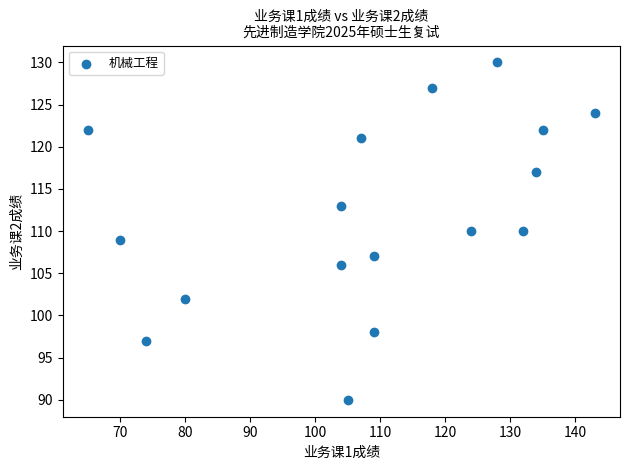

What is the range of X values (max minus min)?

78